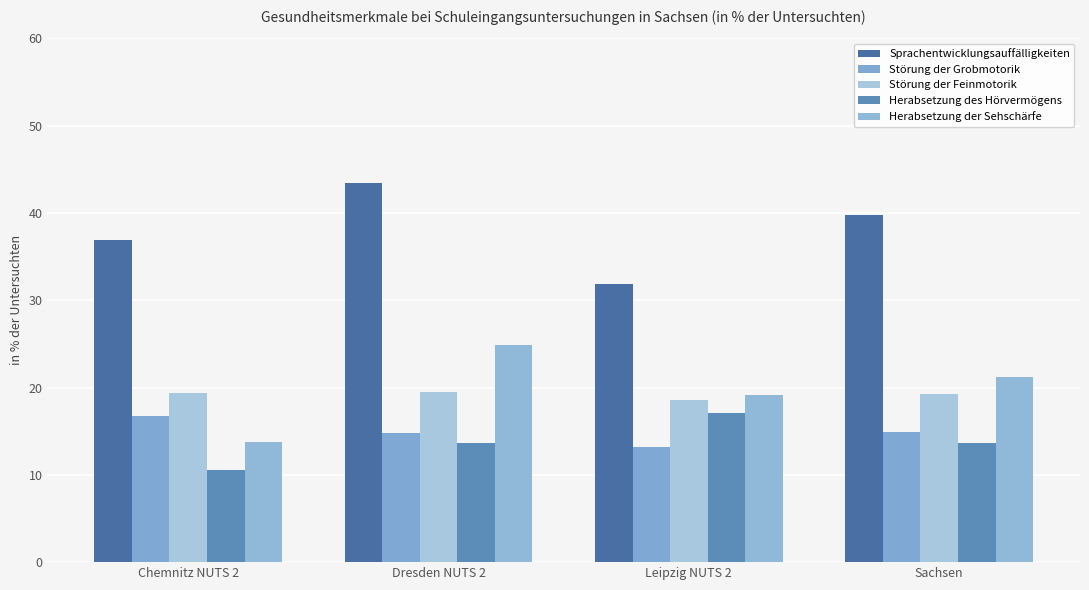

At Leipzig NUTS 2, list the series in order from smallest to largest.

Störung der Grobmotorik, Herabsetzung des Hörvermögens, Störung der Feinmotorik, Herabsetzung der Sehschärfe, Sprachentwicklungsauffälligkeiten